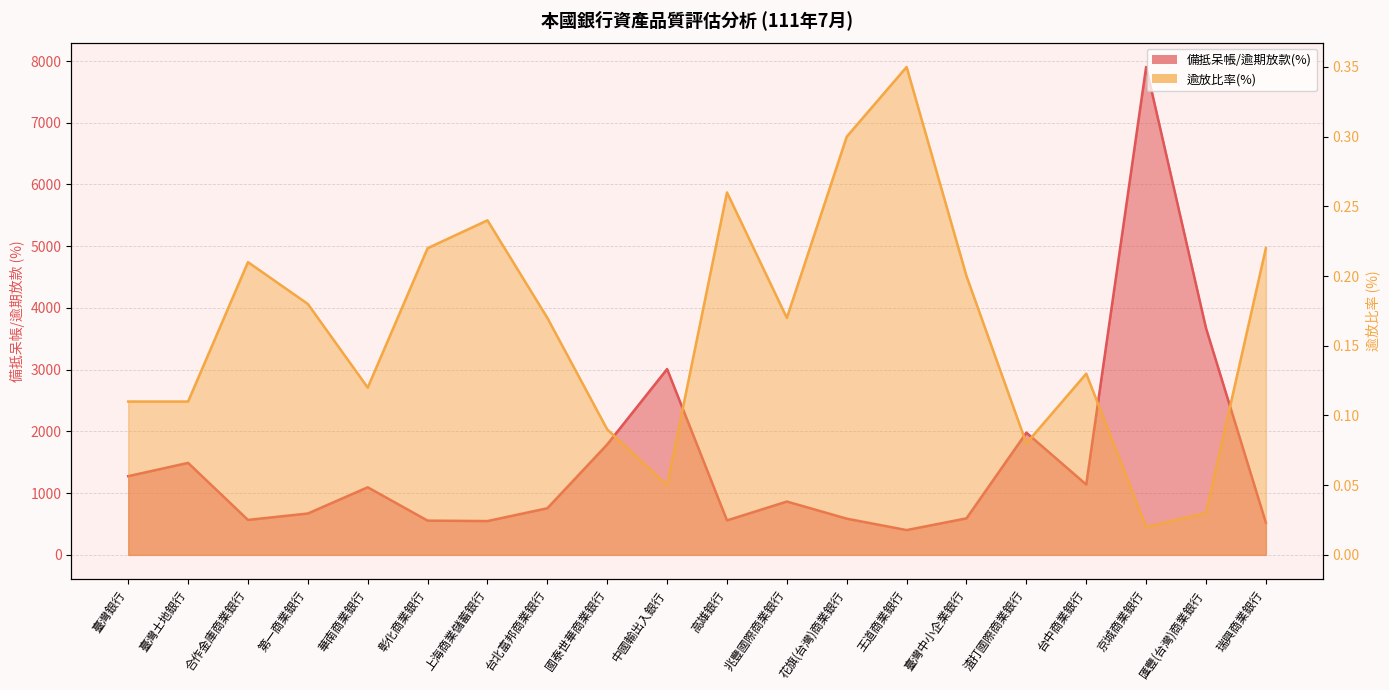

What is the average value of the 備抵呆帳/逾期放款(%) series?

1498.5